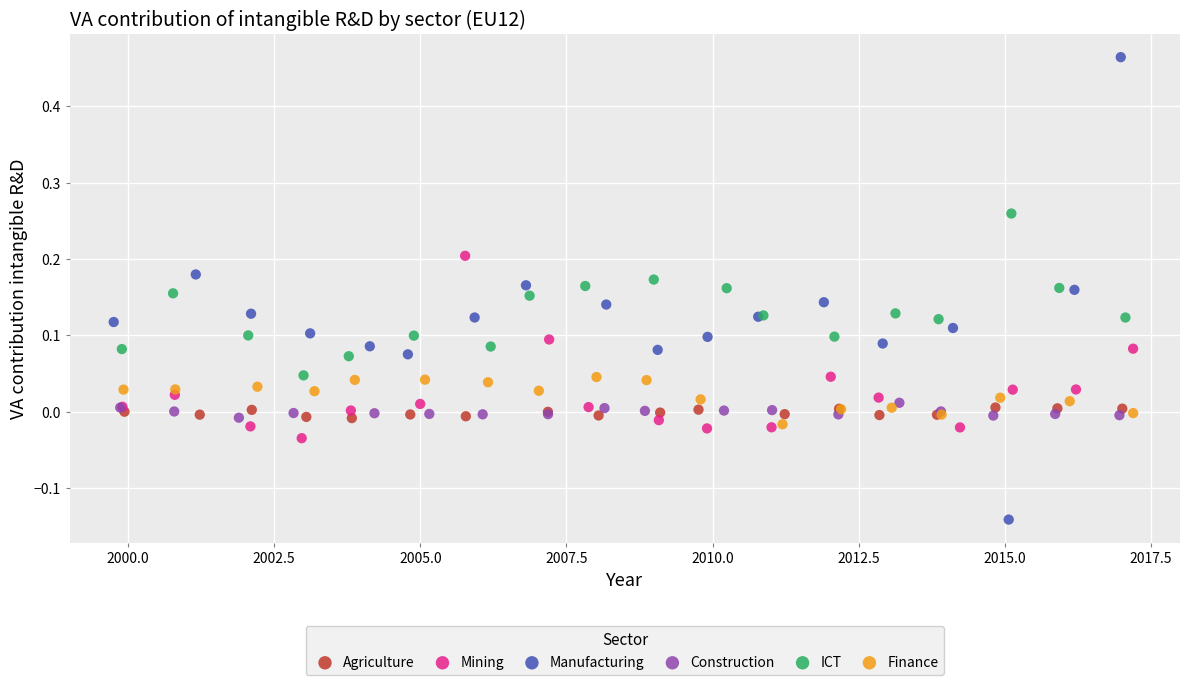

Which series reaches the minimum Y coordinate?

Manufacturing